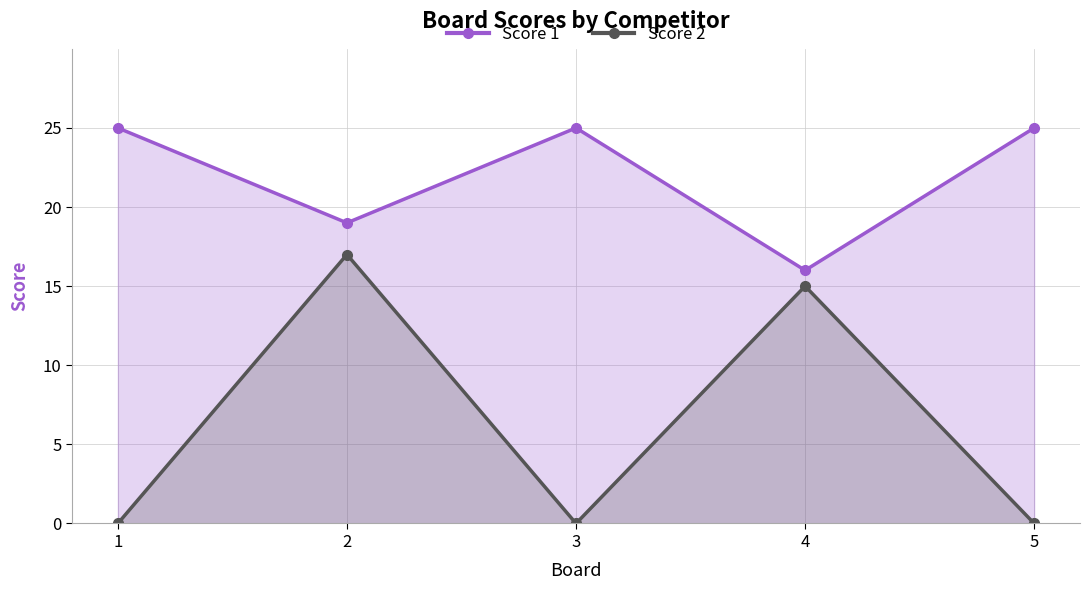

Count the Score 2 values in the range 0 to 15.

4